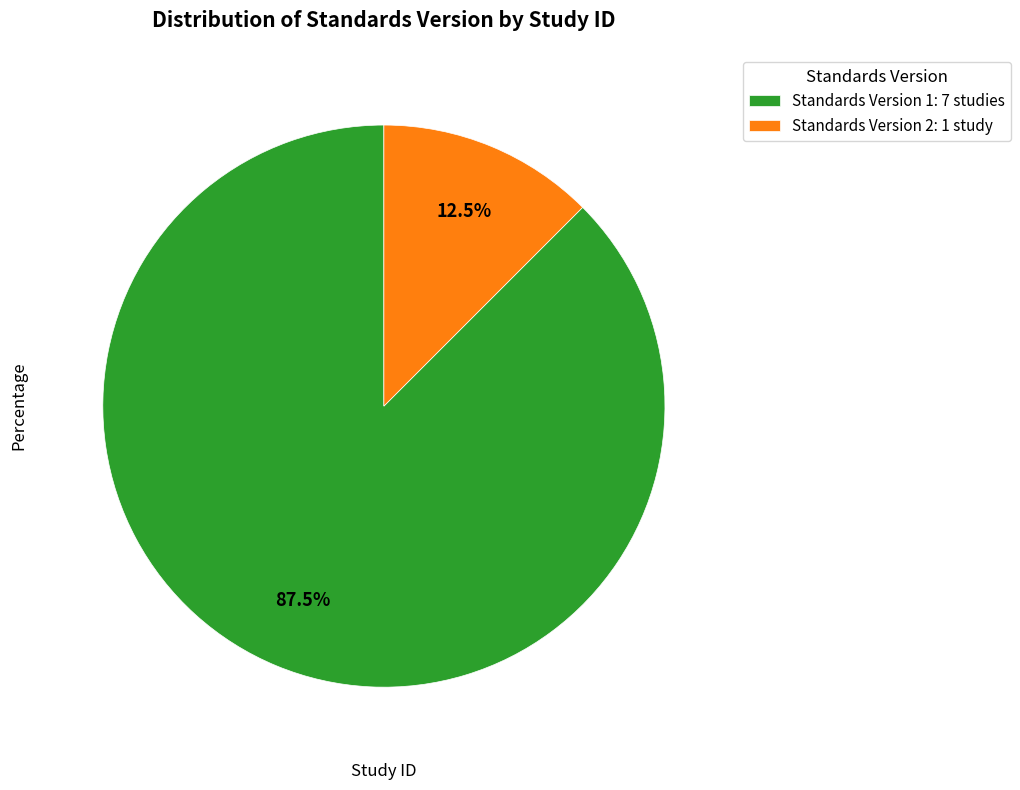

Which has a higher value, Standards Version 1: 7 studies or Standards Version 2: 1 study?

Standards Version 1: 7 studies